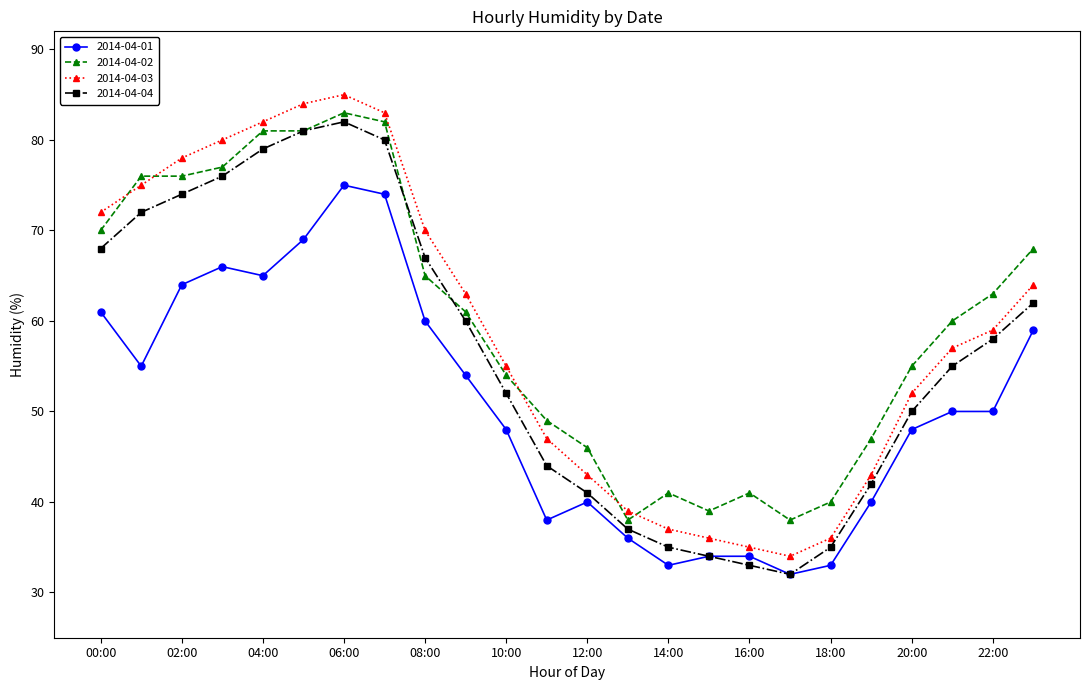

Reading right to left, list all the values displayed in this chart.

2014-04-01: 59	50	50	48	40	33	32	34	34	33	36	40	38	48	54	60	74	75	69	65	66	64	55	61
2014-04-02: 68	63	60	55	47	40	38	41	39	41	38	46	49	54	61	65	82	83	81	81	77	76	76	70
2014-04-03: 64	59	57	52	43	36	34	35	36	37	39	43	47	55	63	70	83	85	84	82	80	78	75	72
2014-04-04: 62	58	55	50	42	35	32	33	34	35	37	41	44	52	60	67	80	82	81	79	76	74	72	68